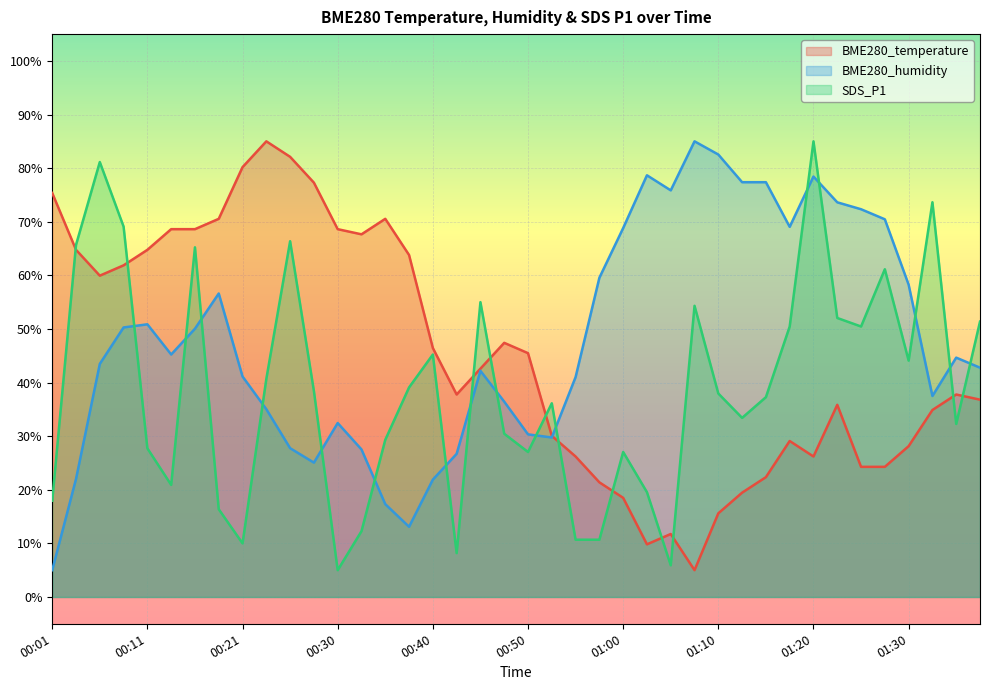

Is the value of BME280_temperature at 01:18 greater than the value of BME280_humidity at 00:18?

No